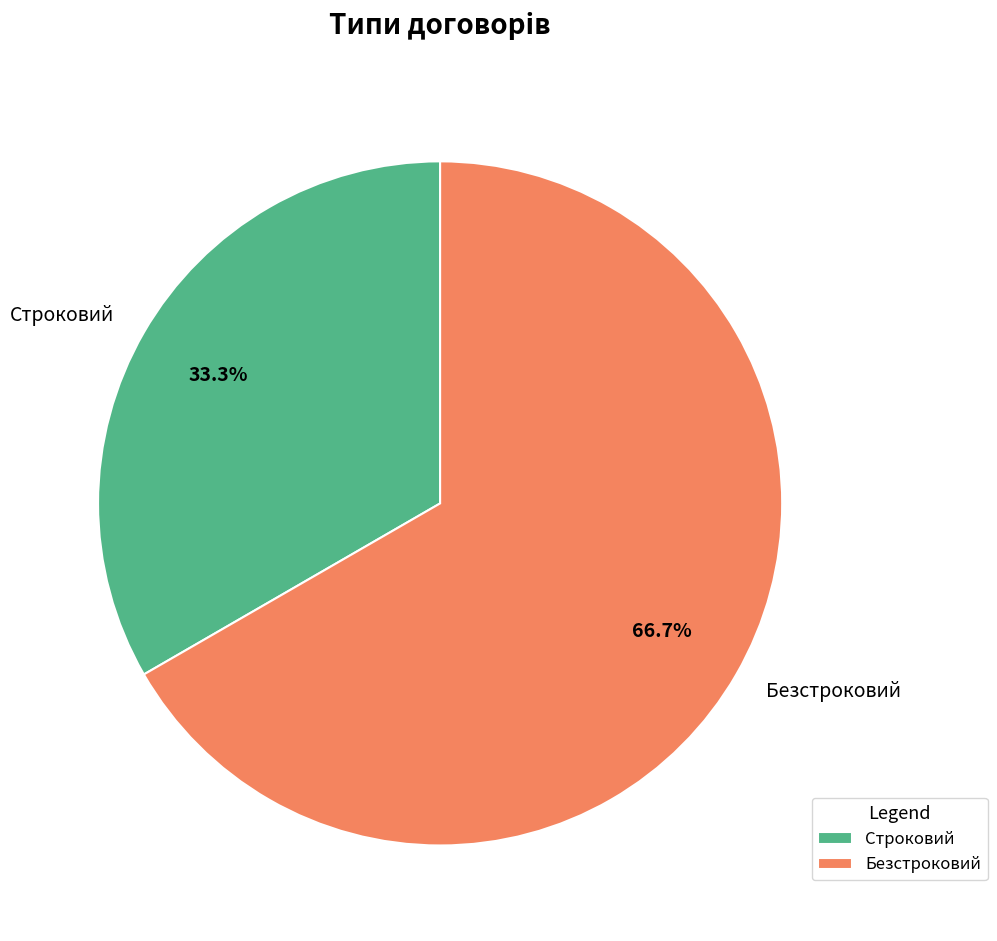

True or false: Безстроковий accounts for 67% of the total.

True